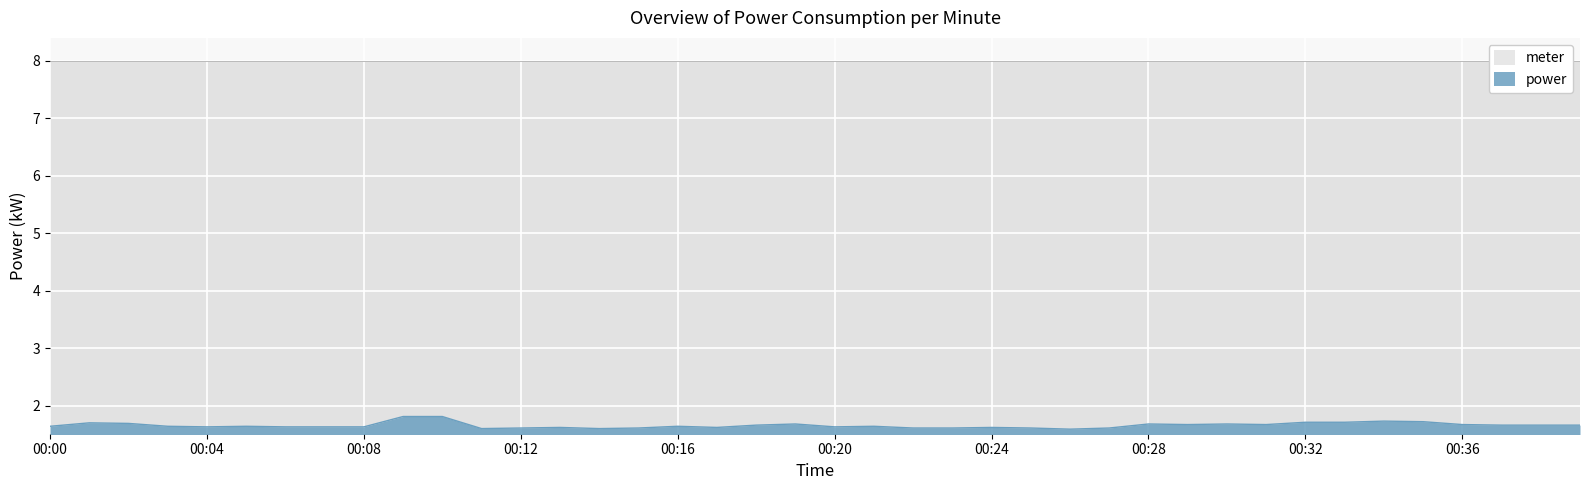

What is the difference between the second highest and minimum values?

0.2